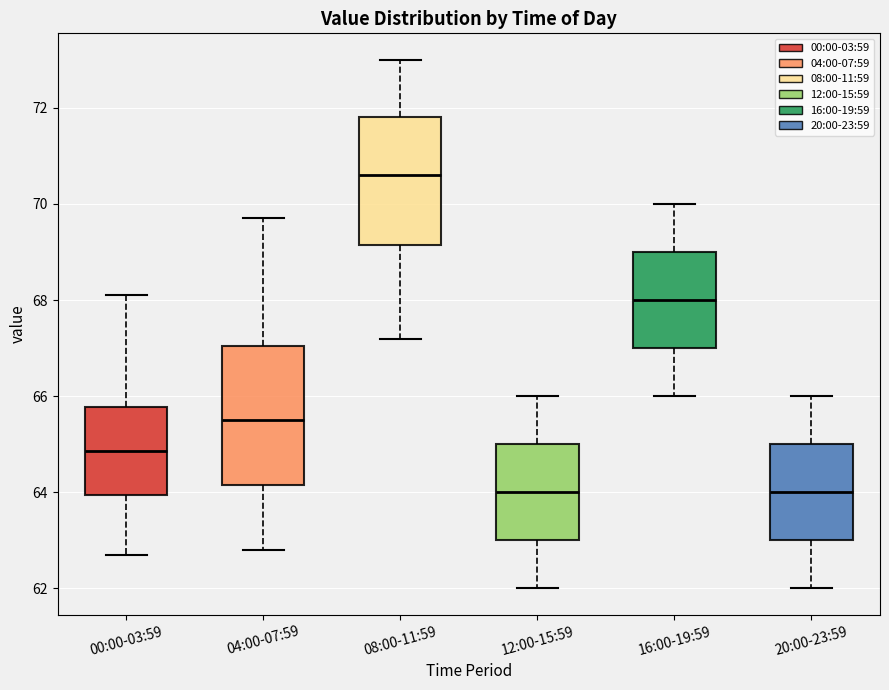

Reading left to right, read every box against the y-axis: the position of its median line, the range the box covers, and the ends of its whiskers. The values are not printed on the chart, so give them approximately, as read against the axis.

00:00-03:59: median 64.8, box 64.0 to 65.8, whiskers 62.8 to 68.2
04:00-07:59: median 65.6, box 64.2 to 67.0, whiskers 62.8 to 69.8
08:00-11:59: median 70.6, box 69.2 to 71.8, whiskers 67.2 to 73.0
12:00-15:59: median 64.0, box 63.0 to 65.0, whiskers 62.0 to 66.0
16:00-19:59: median 68.0, box 67.0 to 69.0, whiskers 66.0 to 70.0
20:00-23:59: median 64.0, box 63.0 to 65.0, whiskers 62.0 to 66.0